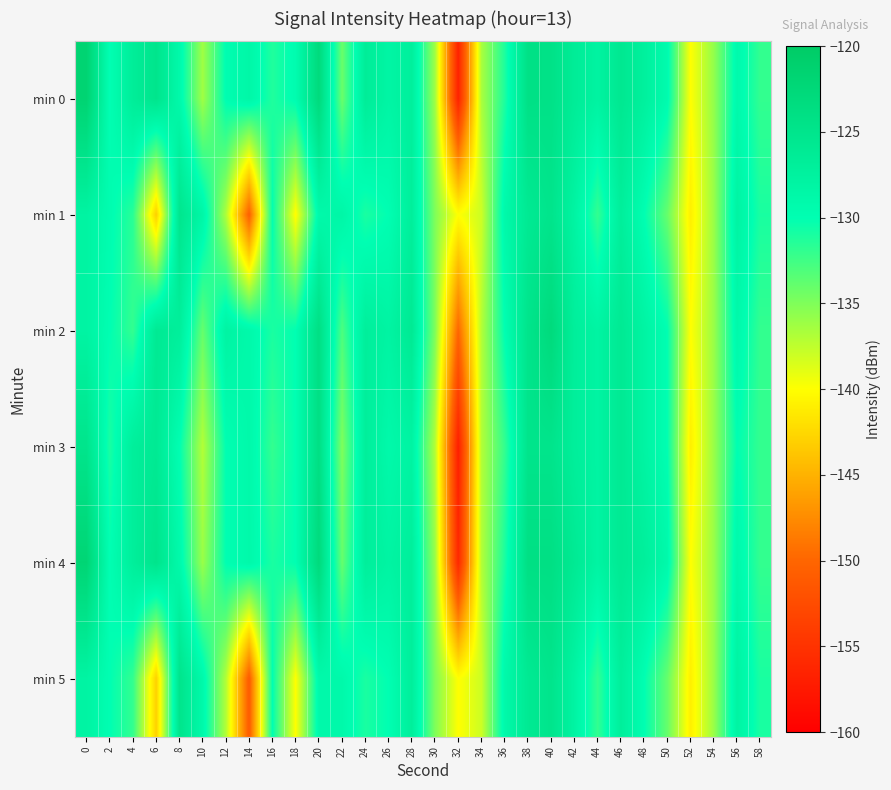

What is the total value across all series at 14?

-817.2